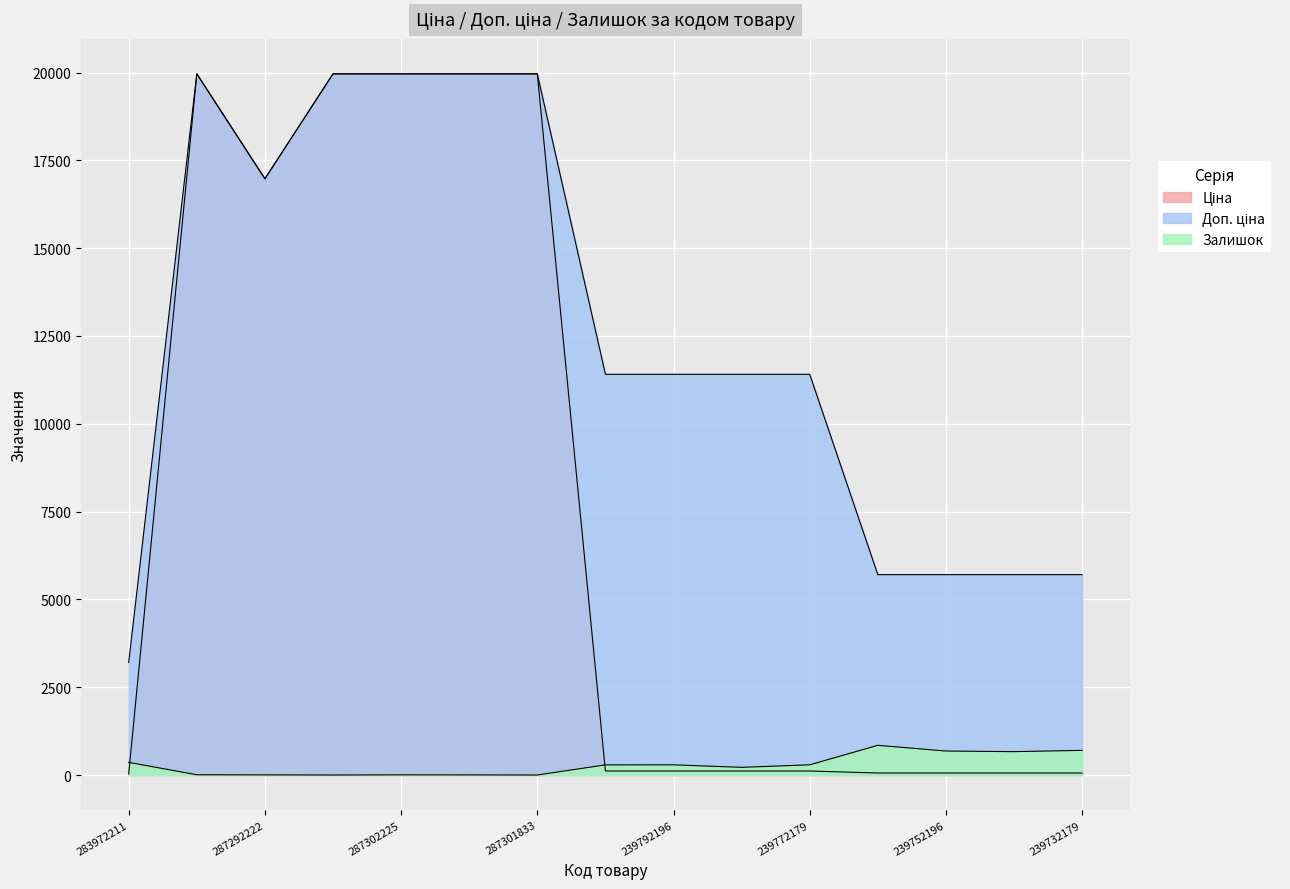

Reading left to right, extract all data points from this chart.

Ціна: 283972211=32.0	287302223=19964.2	287292222=16976.3	287302226=19964.2	287302225=19964.2	287302224=19964.2	287301833=19964.2	239792197=114.1	239792196=114.1	239772195=114.1	239772179=114.1	239752197=57.0	239752196=57.0	239732195=57.0	239732179=57.0
Доп. ціна: 283972211=3205.0	287302223=19964.2	287292222=16976.3	287302226=19964.2	287302225=19964.2	287302224=19964.2	287301833=19964.2	239792197=11410.0	239792196=11410.0	239772195=11410.0	239772179=11410.0	239752197=5705.0	239752196=5705.0	239732195=5705.0	239732179=5705.0
Залишок: 283972211=360.0	287302223=7.0	287292222=4.0	287302226=0.0	287302225=5.0	287302224=3.0	287301833=0.0	239792197=289.0	239792196=290.0	239772195=218.0	239772179=290.0	239752197=845.0	239752196=683.0	239732195=665.0	239732179=702.0